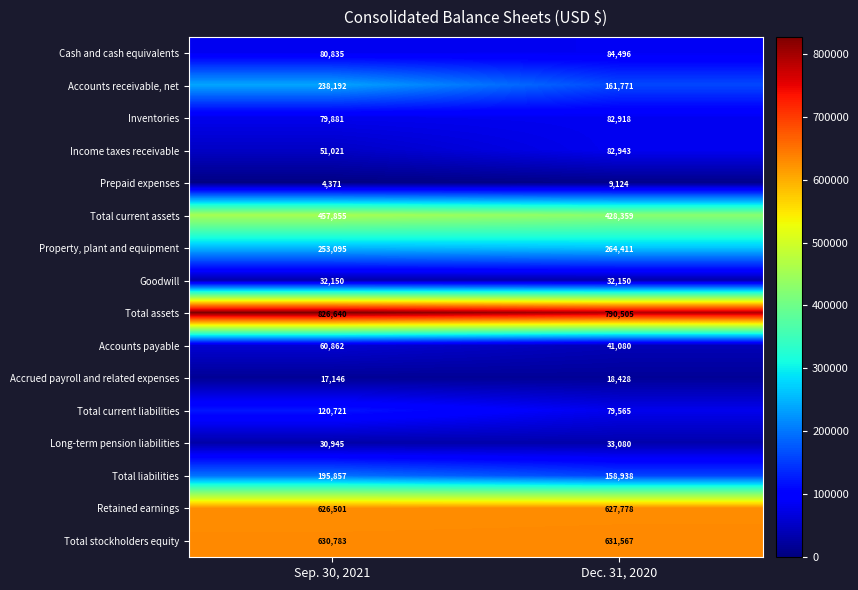

Where is Retained earnings nearest to the value 627139?

Sep. 30, 2021